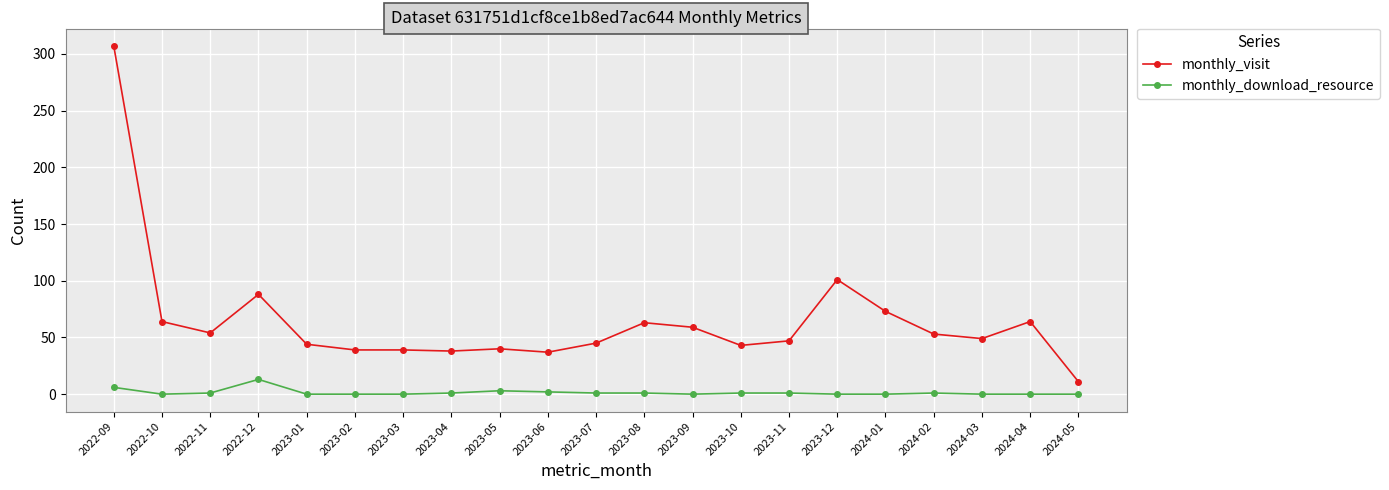

What is the sum of all monthly_visit values?

1358